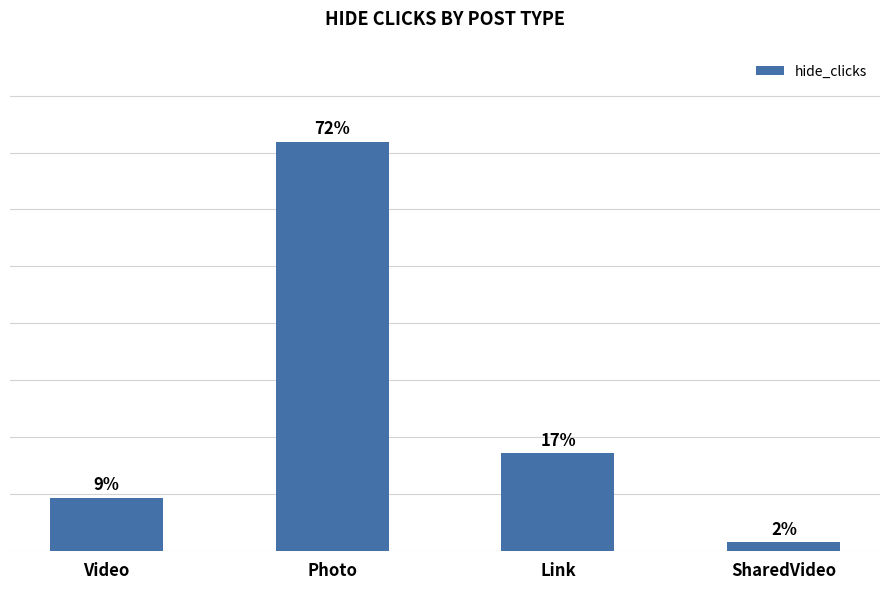

Approximately how many times larger is the value at SharedVideo compared to Video?

0.2